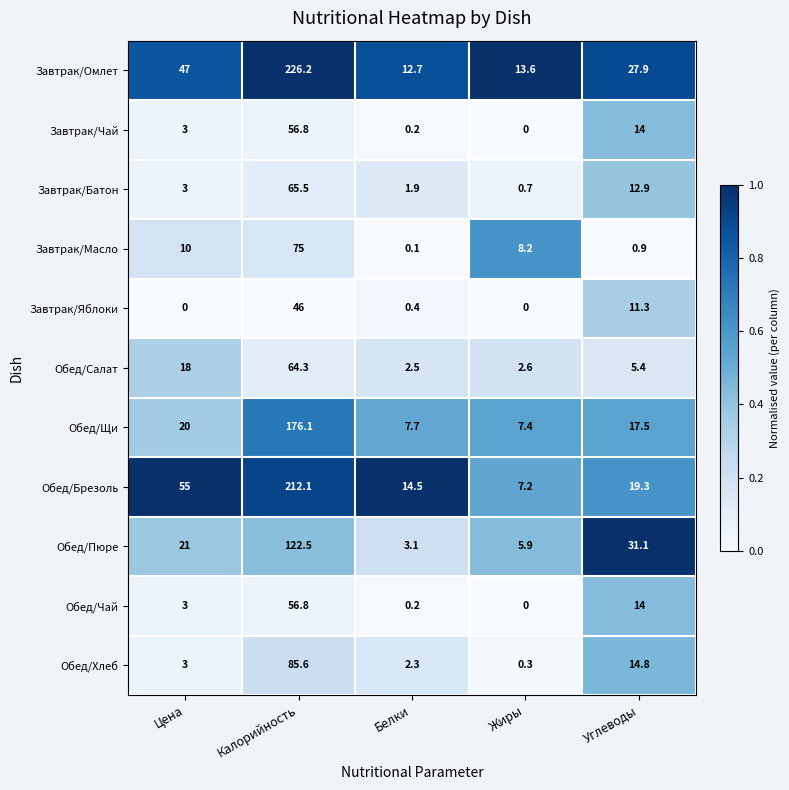

True or false: Завтрак/Масло has a value of 10.0 at Цена.

True